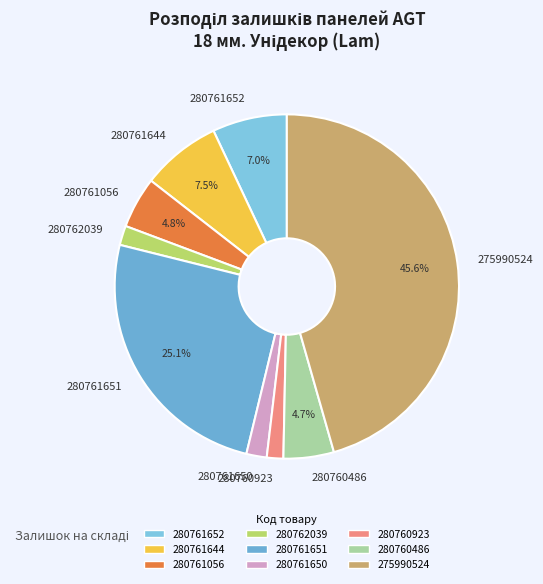

To the nearest percent, what percentage of the pie is 275990524?

46%